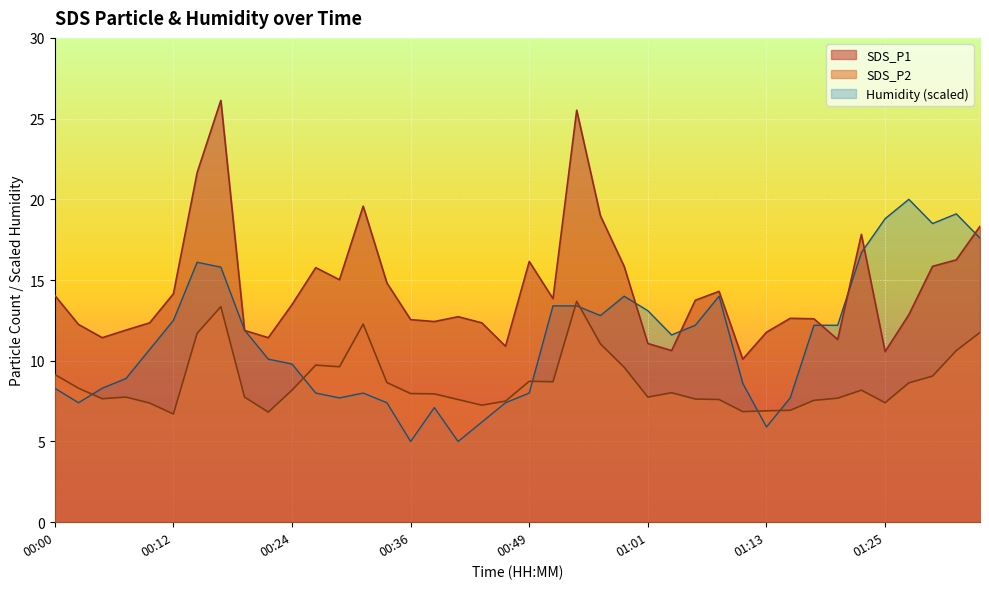

The SDS_P2 series shows 11.6 at 00:12. True or false?

False